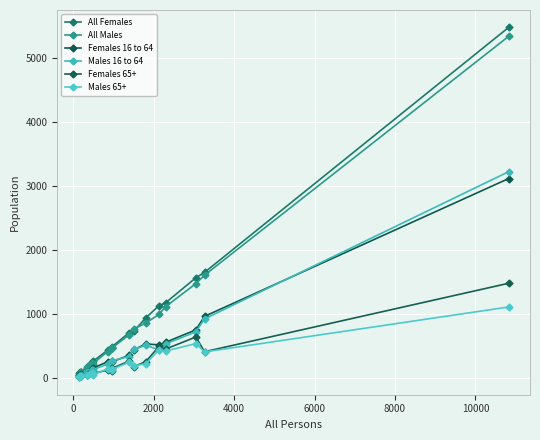

Between which two adjacent categories do Females 65+ and Females 16 to 64 first intersect?

0 and 2000